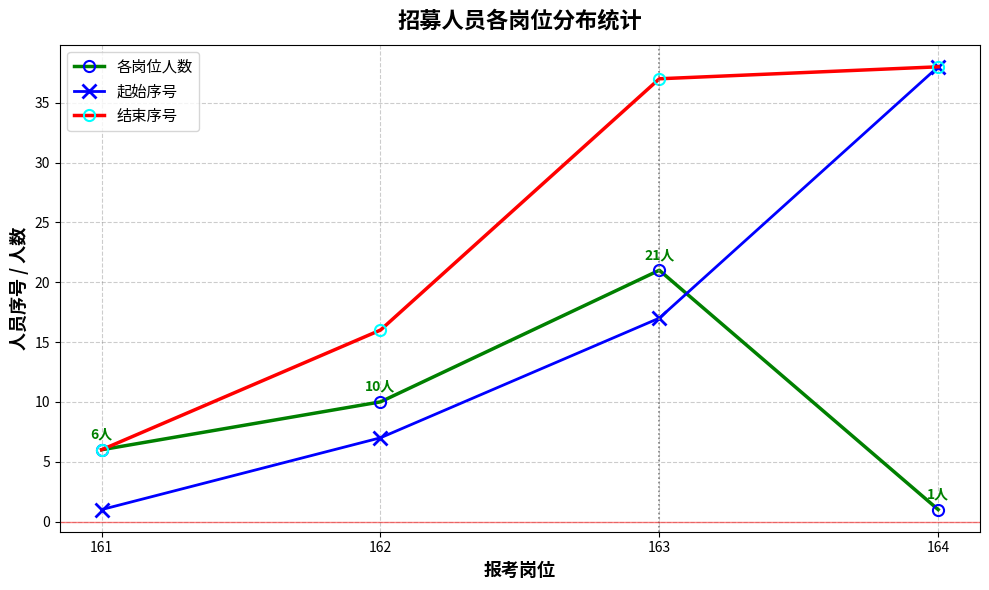

What is the total value across all series at 163?

75